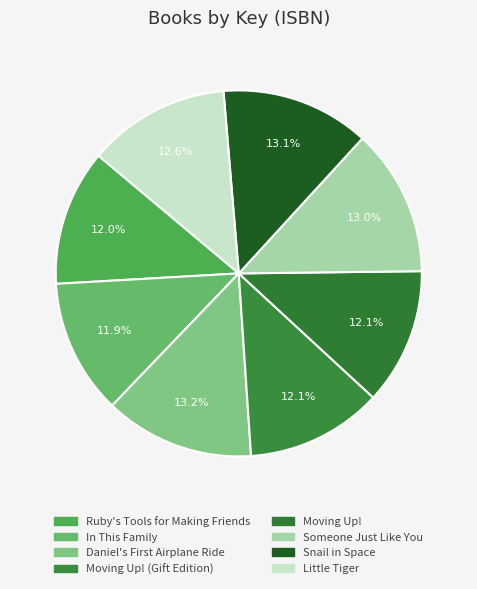

Is there any slice that represents more than half of the pie?

No